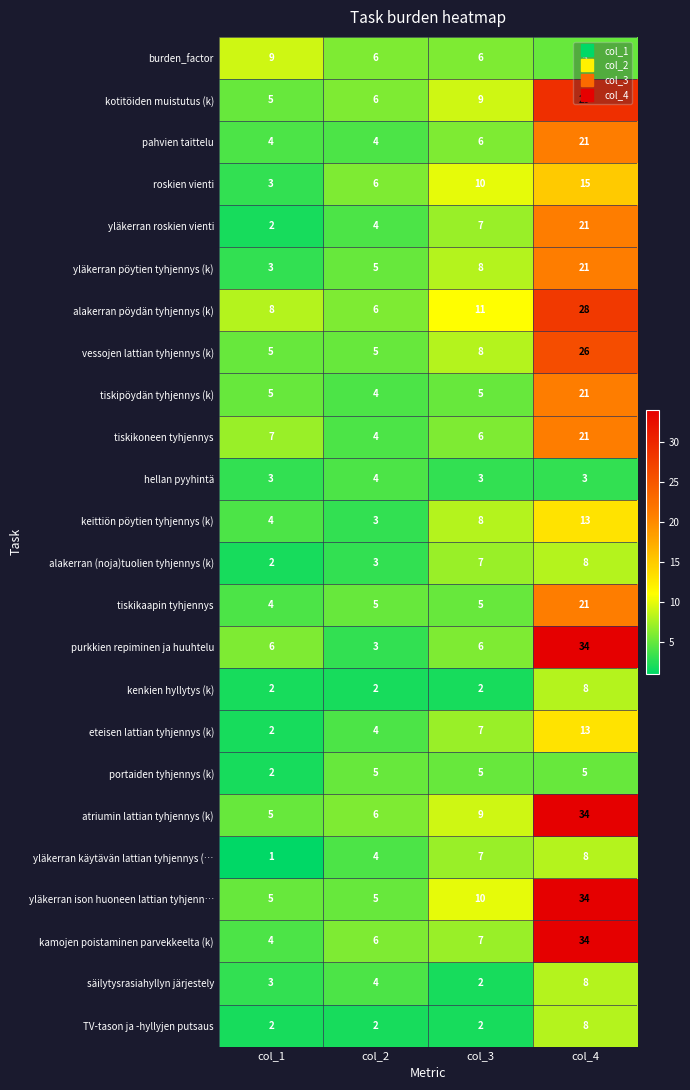

At which category is the sum across all series the highest?

col_4